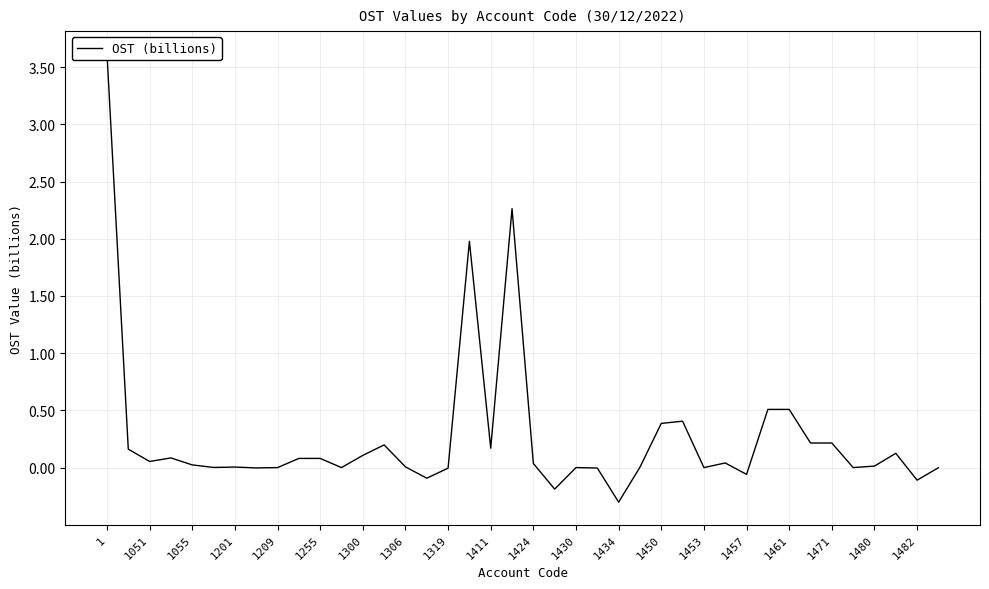

At which label does the data first exceed 0?

1